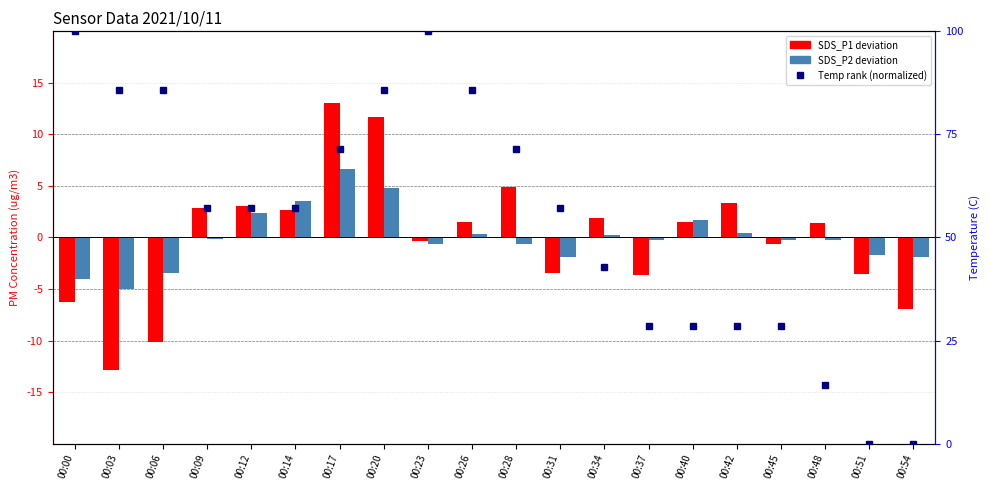

What is the total value across all series at 00:54?

-8.8